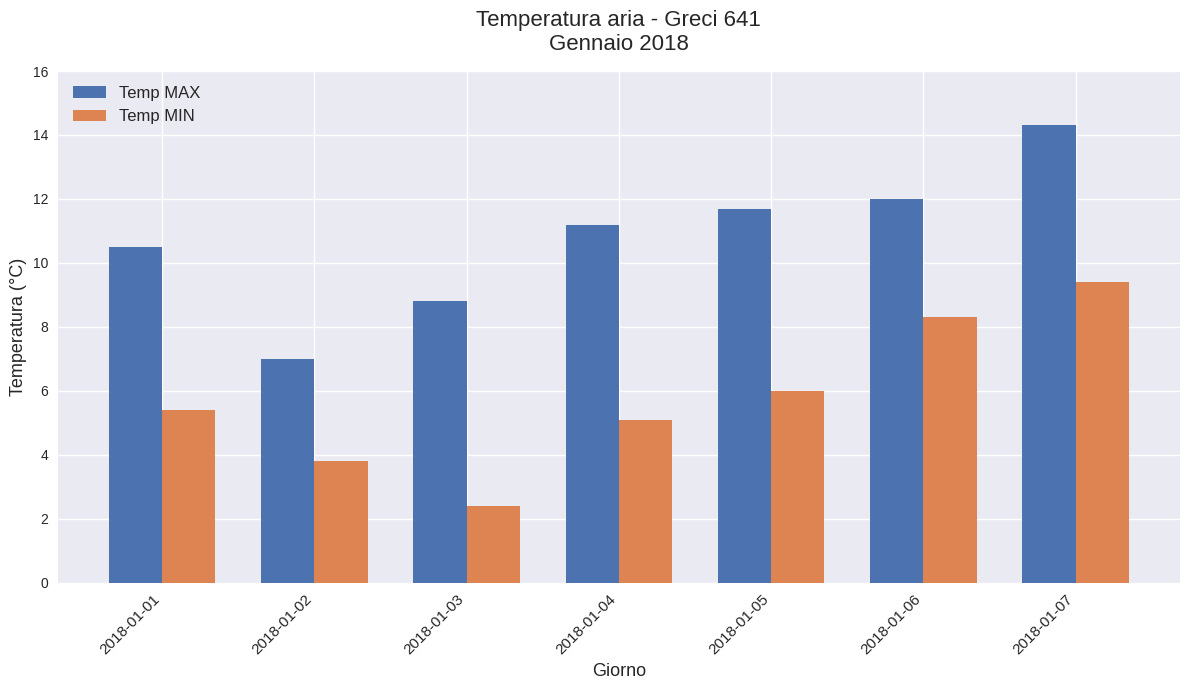

What is the sum of all Temp MAX values?

75.5